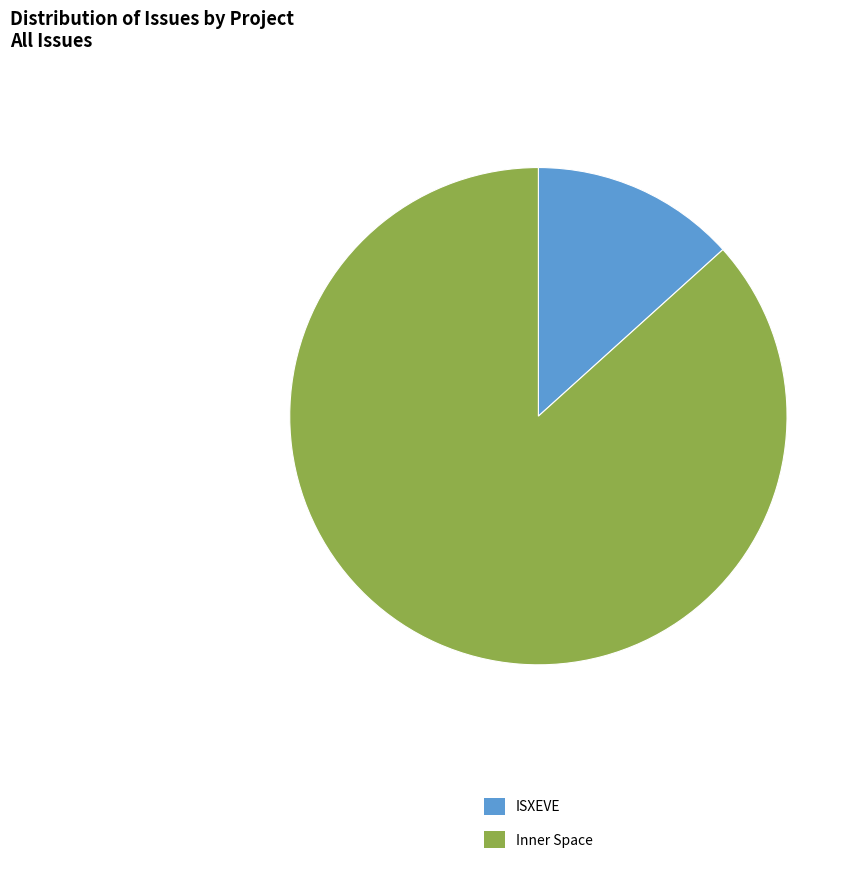

Is the sum of ISXEVE and Inner Space greater than half?

Yes